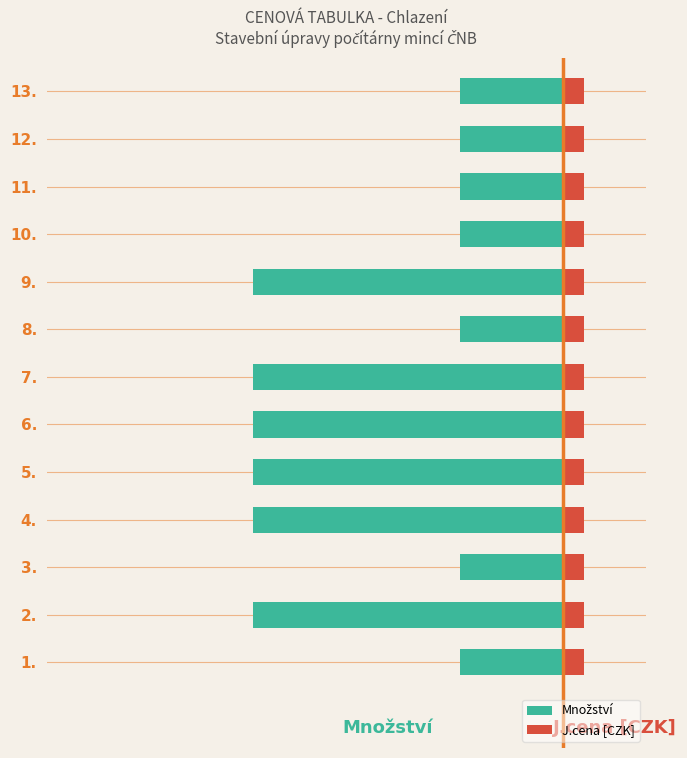

List the series in order of their peak value, lowest first.

Množství, J.cena [CZK]